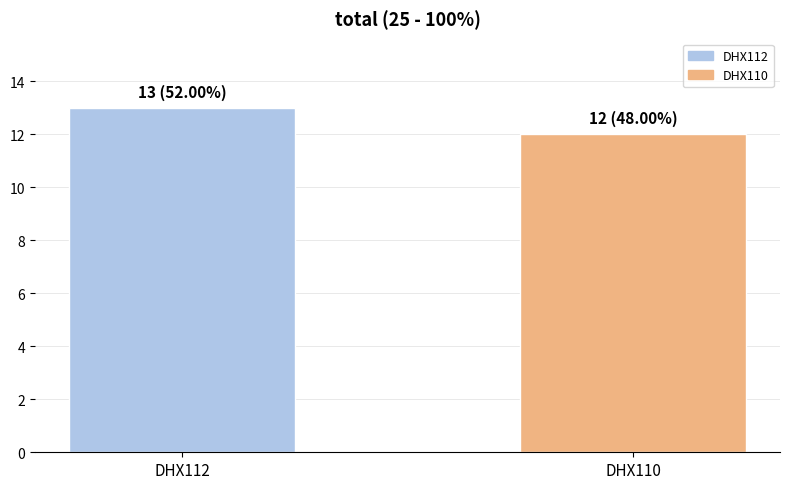

Read the value at DHX112.

13